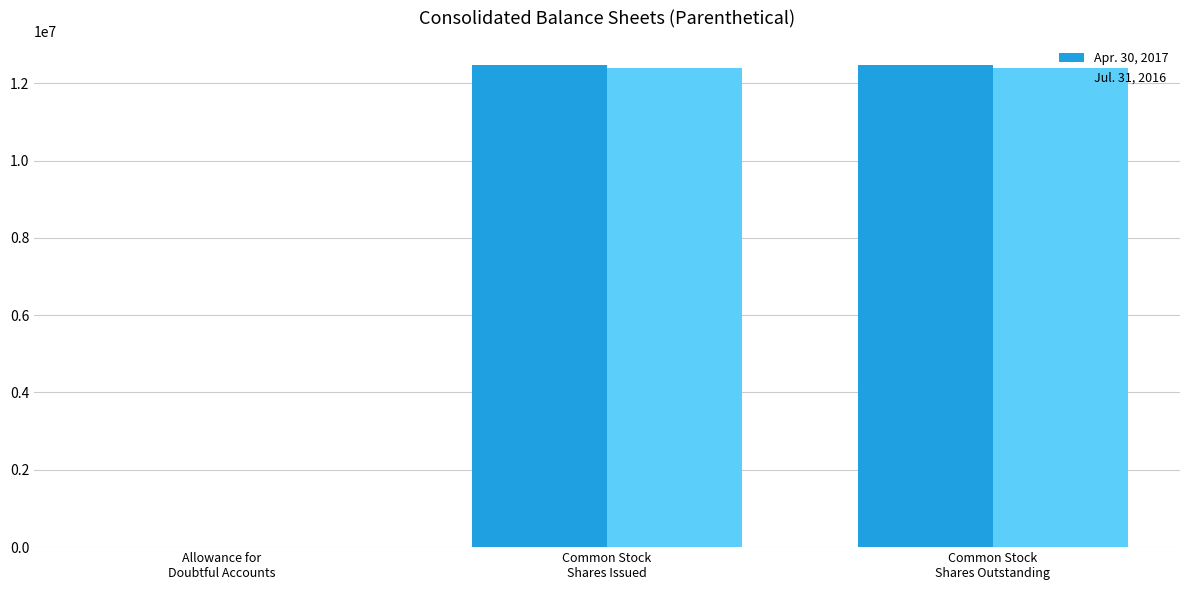

What is the total value across all series at Allowance for
Doubtful Accounts?

2230